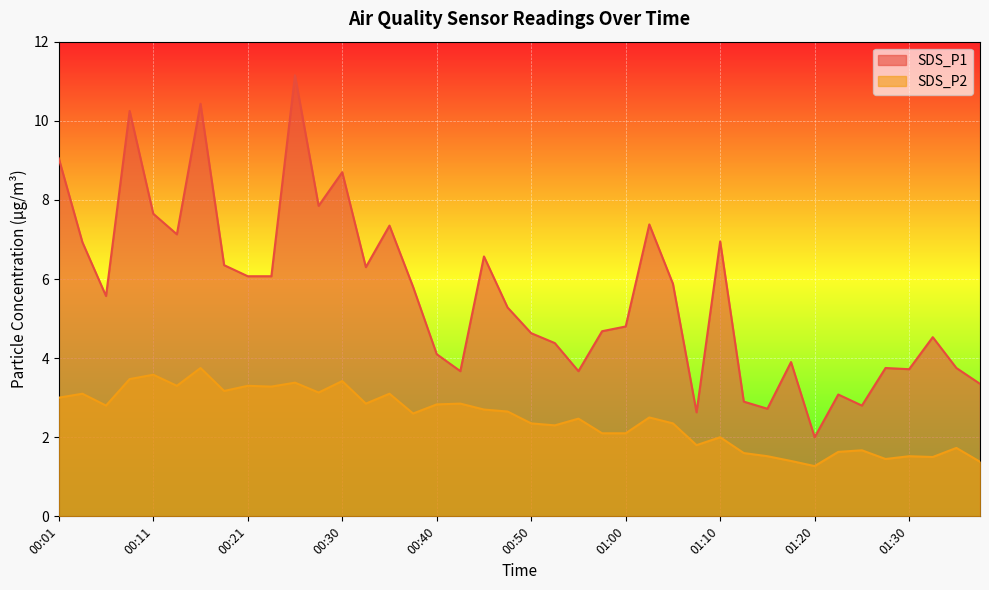

True or false: SDS_P2 and SDS_P1 cross at least once.

False